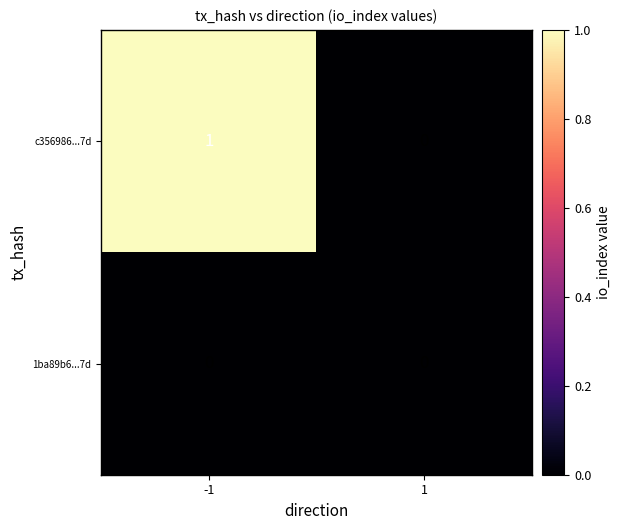

Which series has the largest total across all categories?

c356986...7d